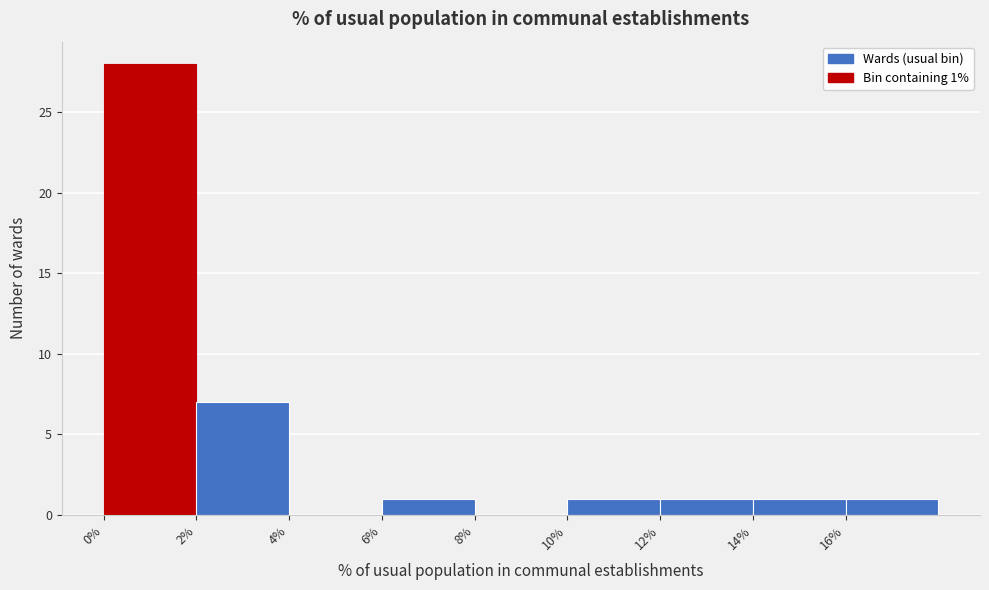

Which range on the x-axis has the tallest bar?

0 to 2